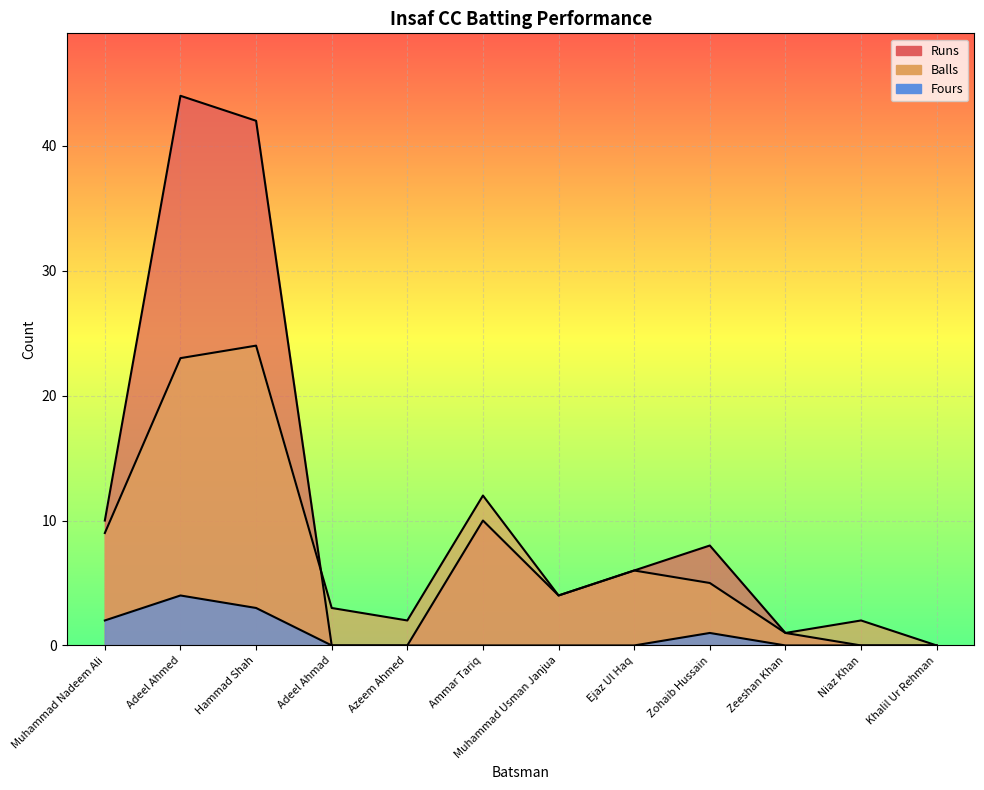

What is the sum of all Balls values?

91